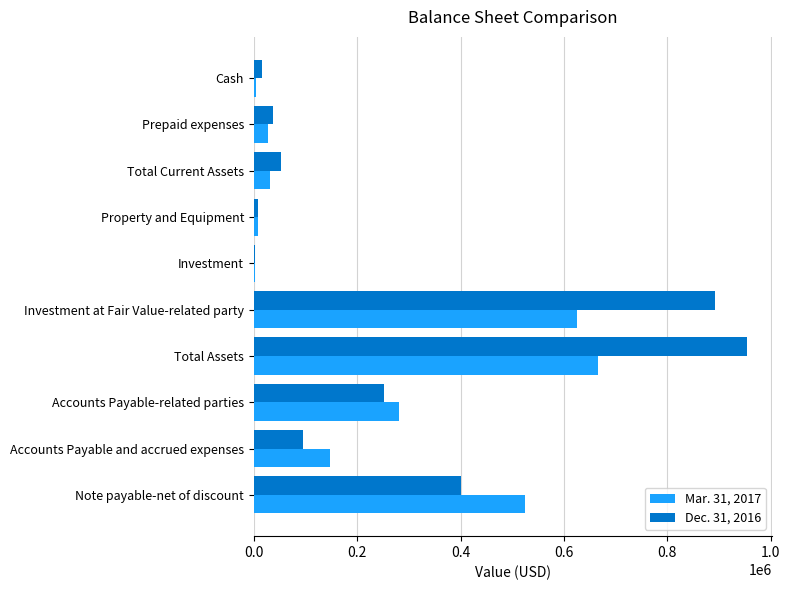

Is it true that Mar. 31, 2017 equals 525000 at Note payable-net of discount?

True